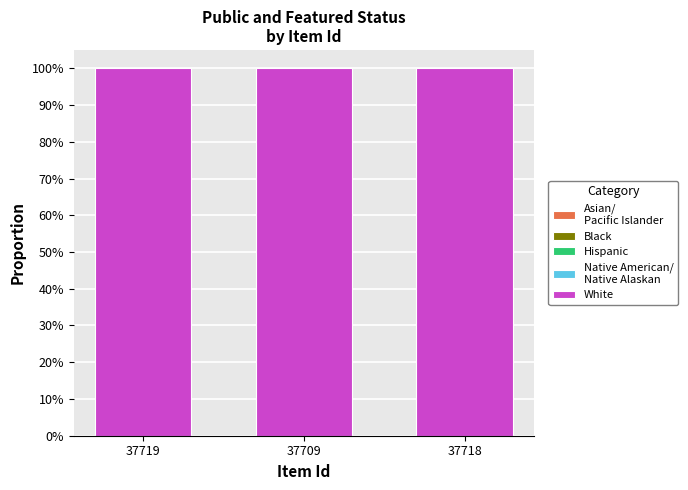

How many bars are there in each group?

5